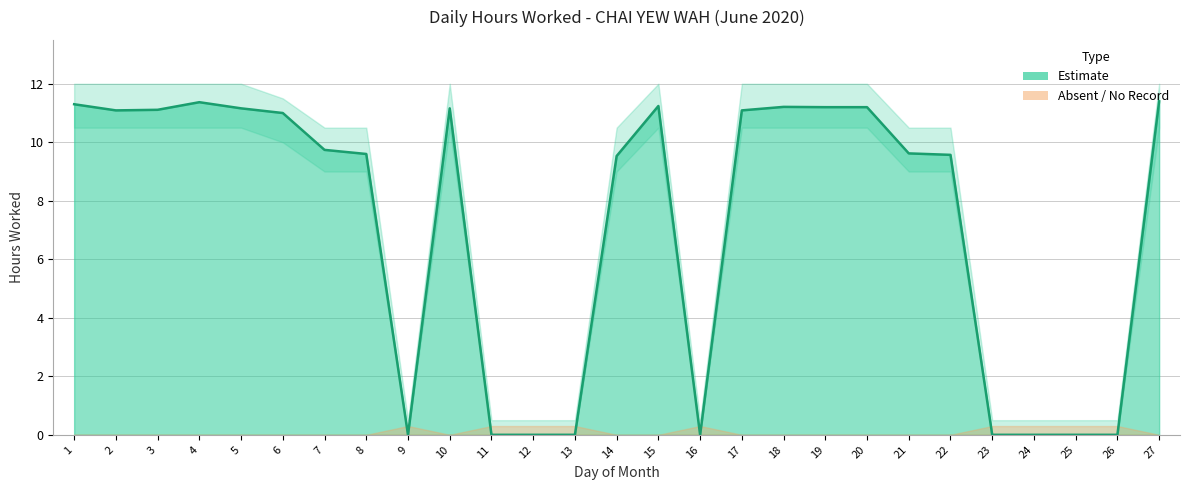

What is the greatest value displayed?

11.4